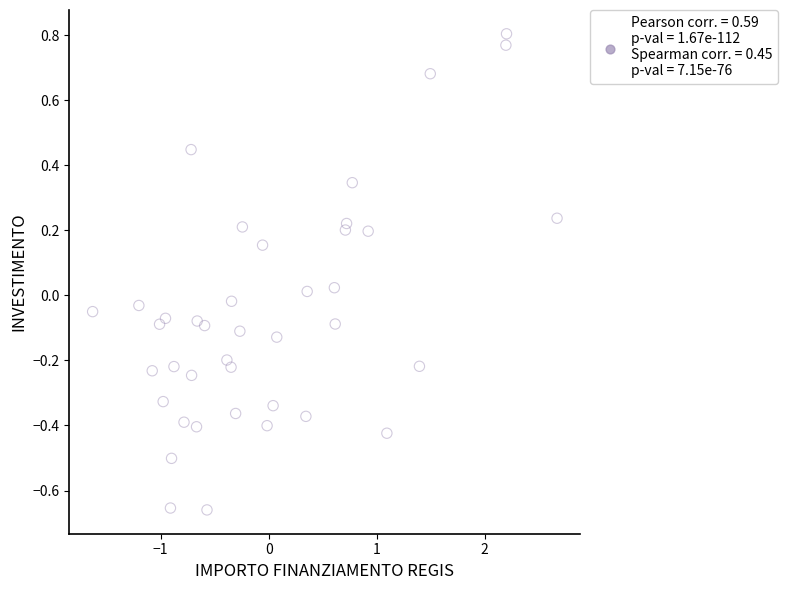

What is the range of Y values (max minus min)?

1.5